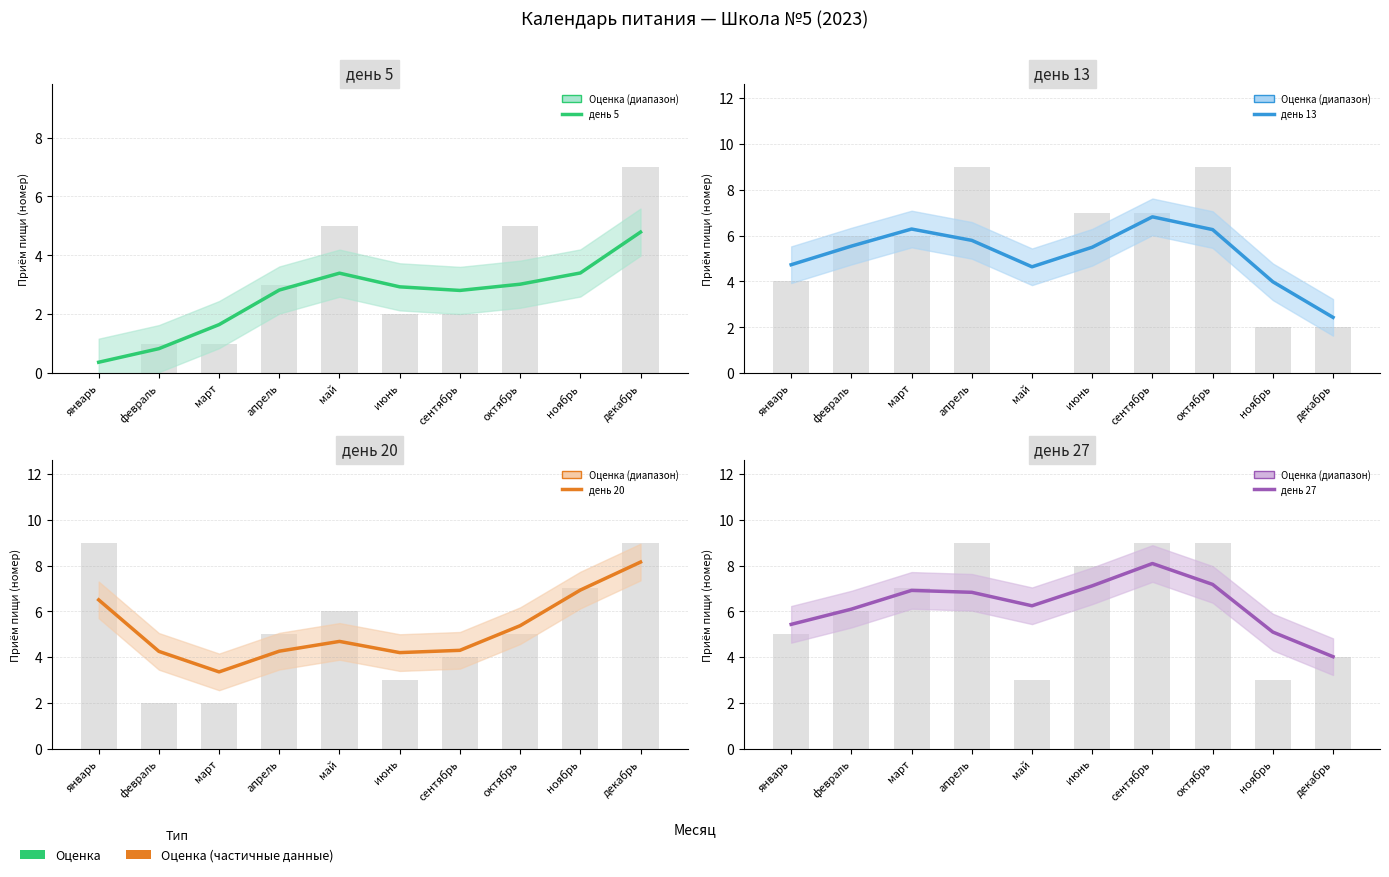

What is the label of the 9th bar from the left?

ноябрь